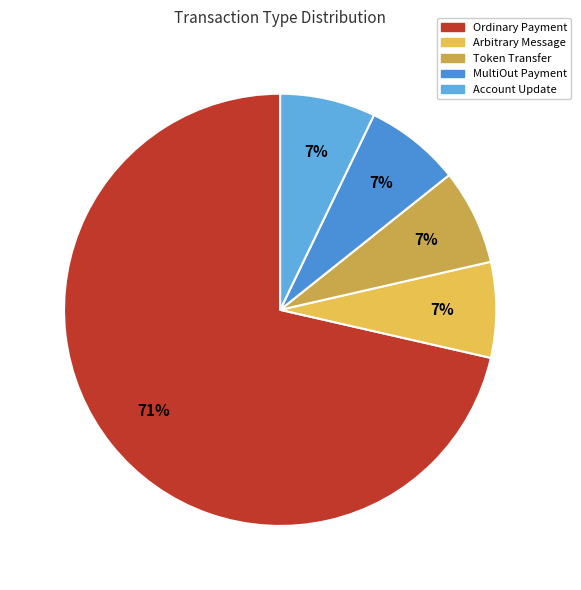

Rank the categories by value from lowest to highest.

Arbitrary Message, Token Transfer, MultiOut Payment, Account Update, Ordinary Payment